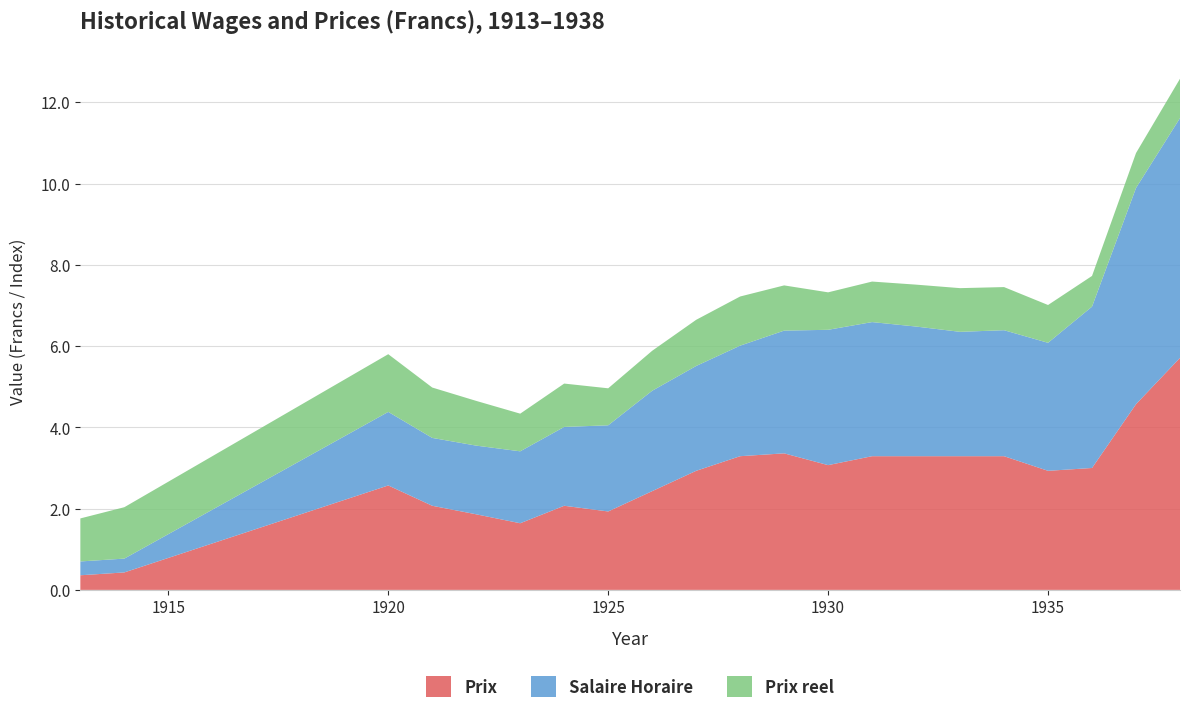

Reading left to right, what are all the values shown in this chart?

Prix: 1913=0.4	1914=0.4	1920=2.6	1921=2.1	1922=1.9	1923=1.6	1924=2.1	1925=1.9	1926=2.4	1927=2.9	1928=3.3	1929=3.4	1930=3.1	1931=3.3	1932=3.3	1933=3.3	1934=3.3	1935=2.9	1936=3.0	1937=4.6	1938=5.7
Salaire Horaire: 1913=0.3	1914=0.3	1920=1.8	1921=1.7	1922=1.7	1923=1.8	1924=1.9	1925=2.1	1926=2.5	1927=2.6	1928=2.7	1929=3.0	1930=3.3	1931=3.3	1932=3.2	1933=3.1	1934=3.1	1935=3.1	1936=4.0	1937=5.3	1938=5.9
Prix reel: 1913=1.1	1914=1.3	1920=1.4	1921=1.2	1922=1.1	1923=0.9	1924=1.1	1925=0.9	1926=1.0	1927=1.1	1928=1.2	1929=1.1	1930=0.9	1931=1.0	1932=1.0	1933=1.1	1934=1.1	1935=0.9	1936=0.8	1937=0.9	1938=1.0